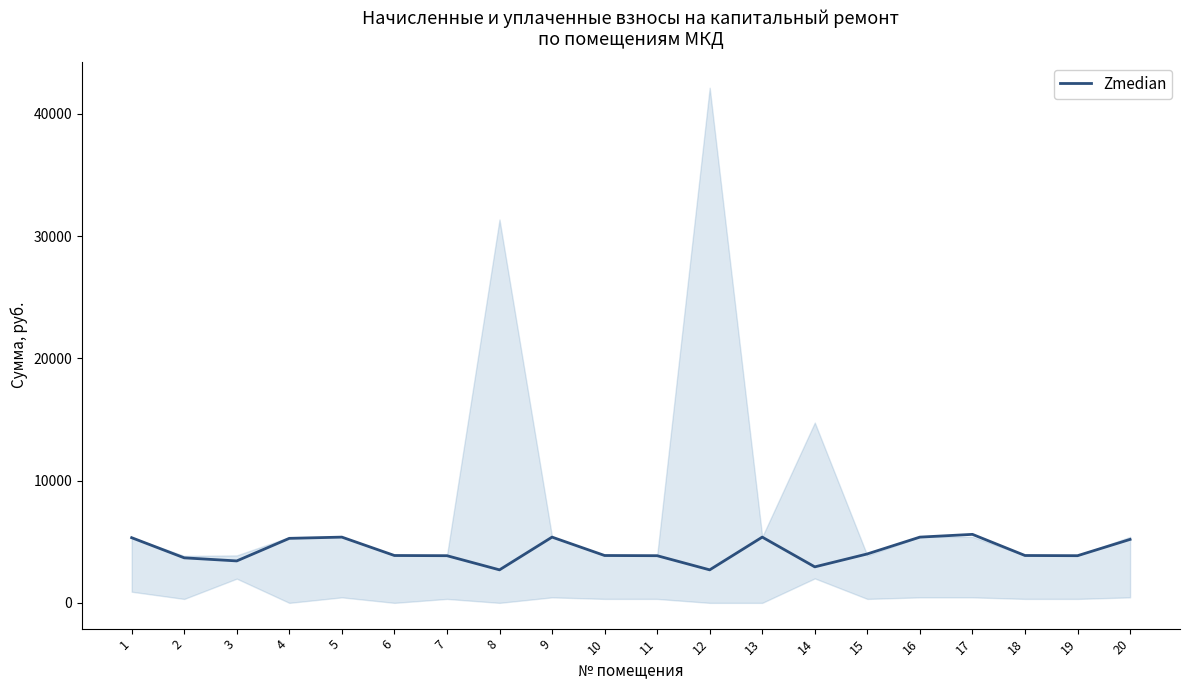

Where is the data nearest to the value 4153?

15